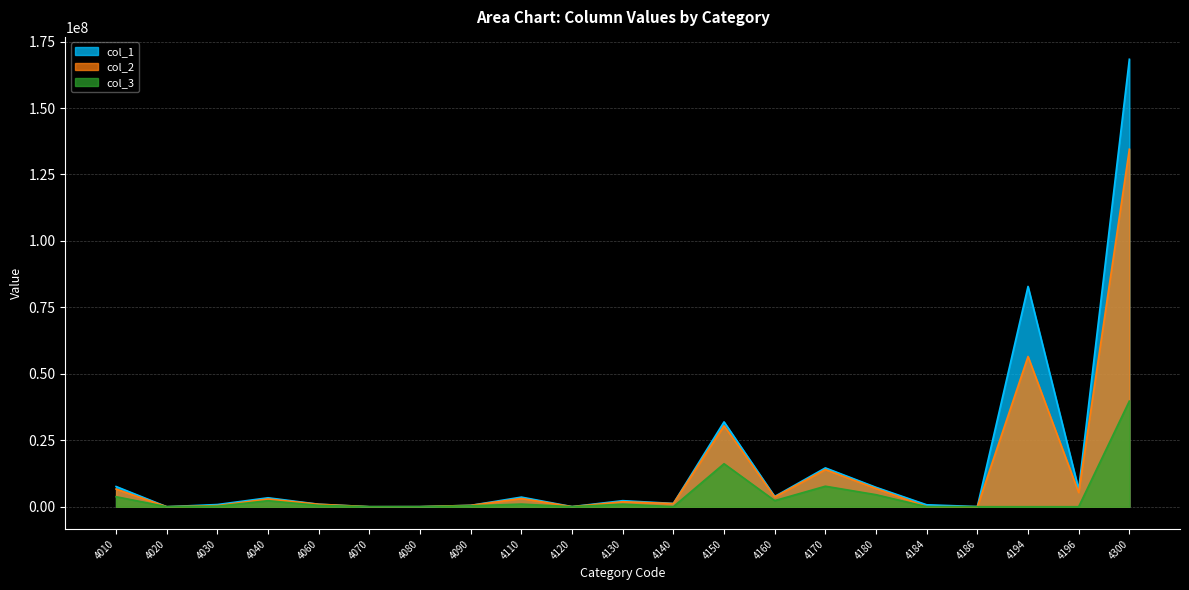

Which series has the widest spread of values?

col_1